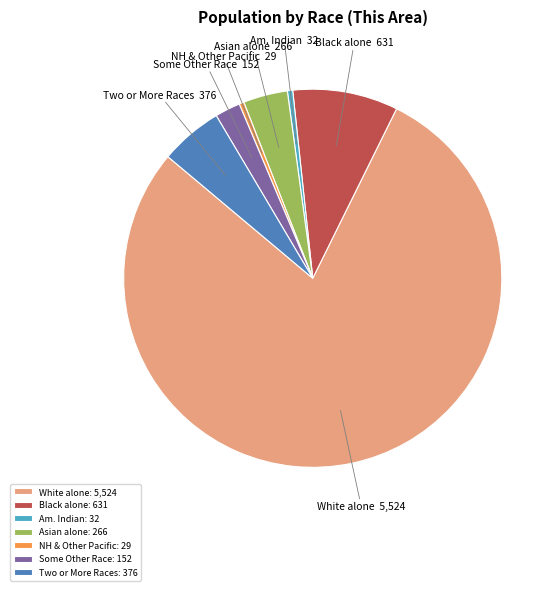

Do Am. Indian and NH & Other Pacific together represent more than half of the pie?

No